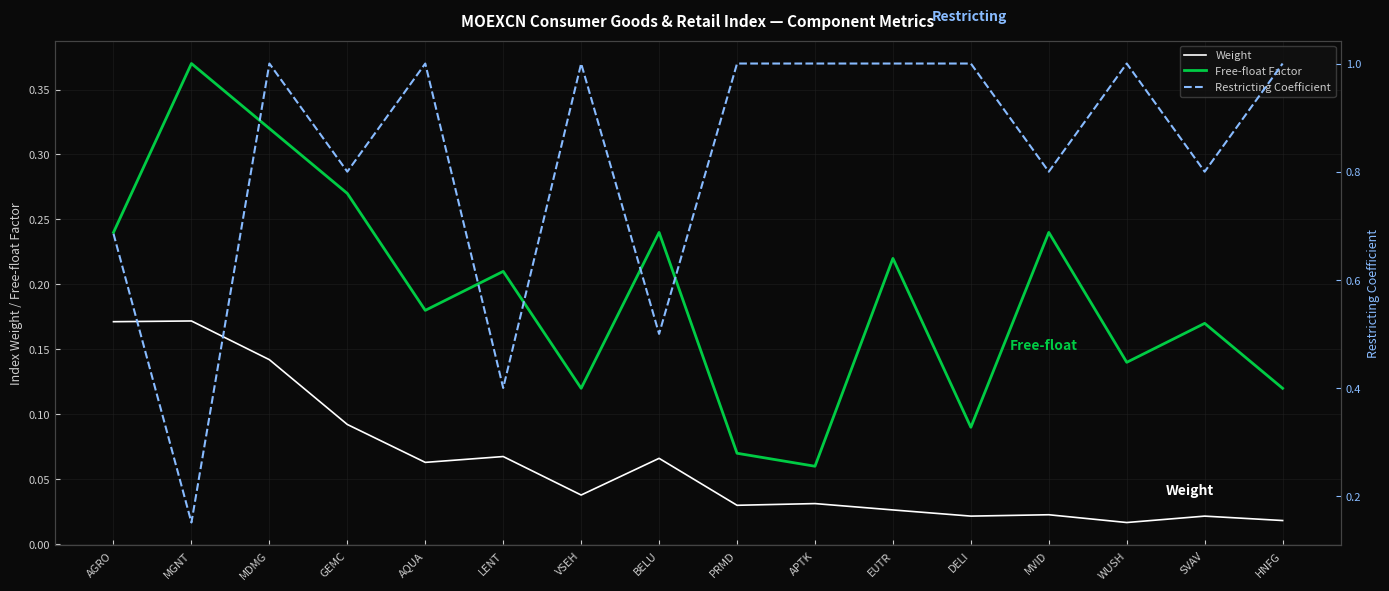

What is the total value across all series at MVID?

1.1